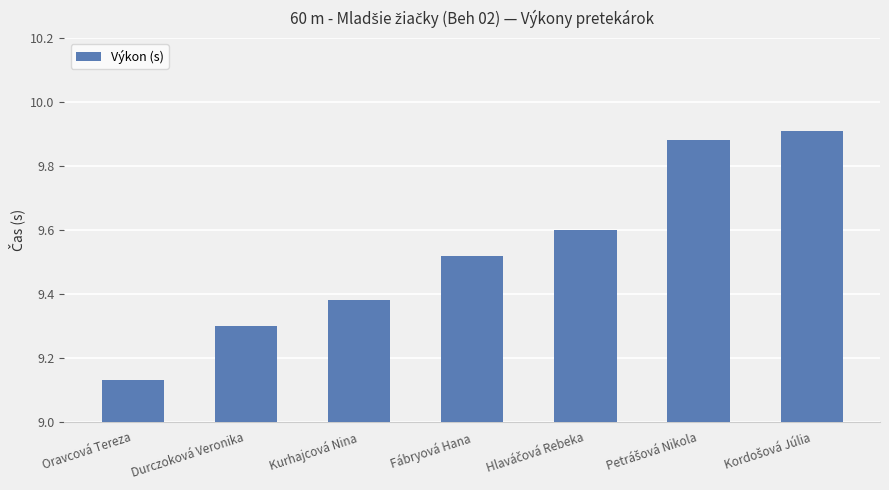

What is the label of the 3rd bar from the left?

Kurhajcová Nina